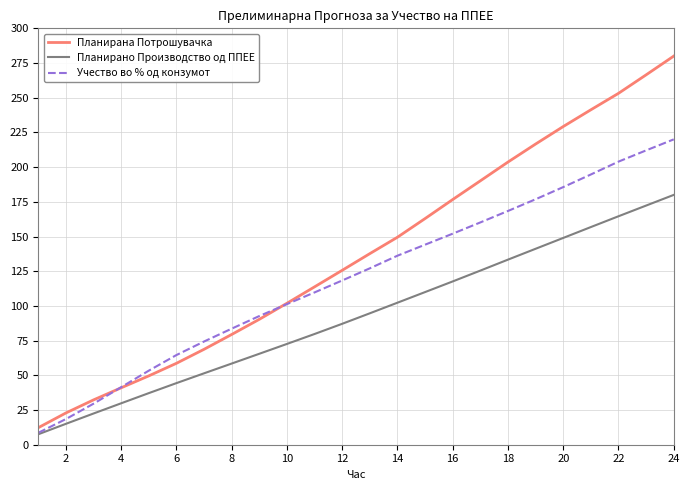

After their last crossing, which series has the higher values: Учество во % од конзумот or Планирана Потрошувачка?

Планирана Потрошувачка